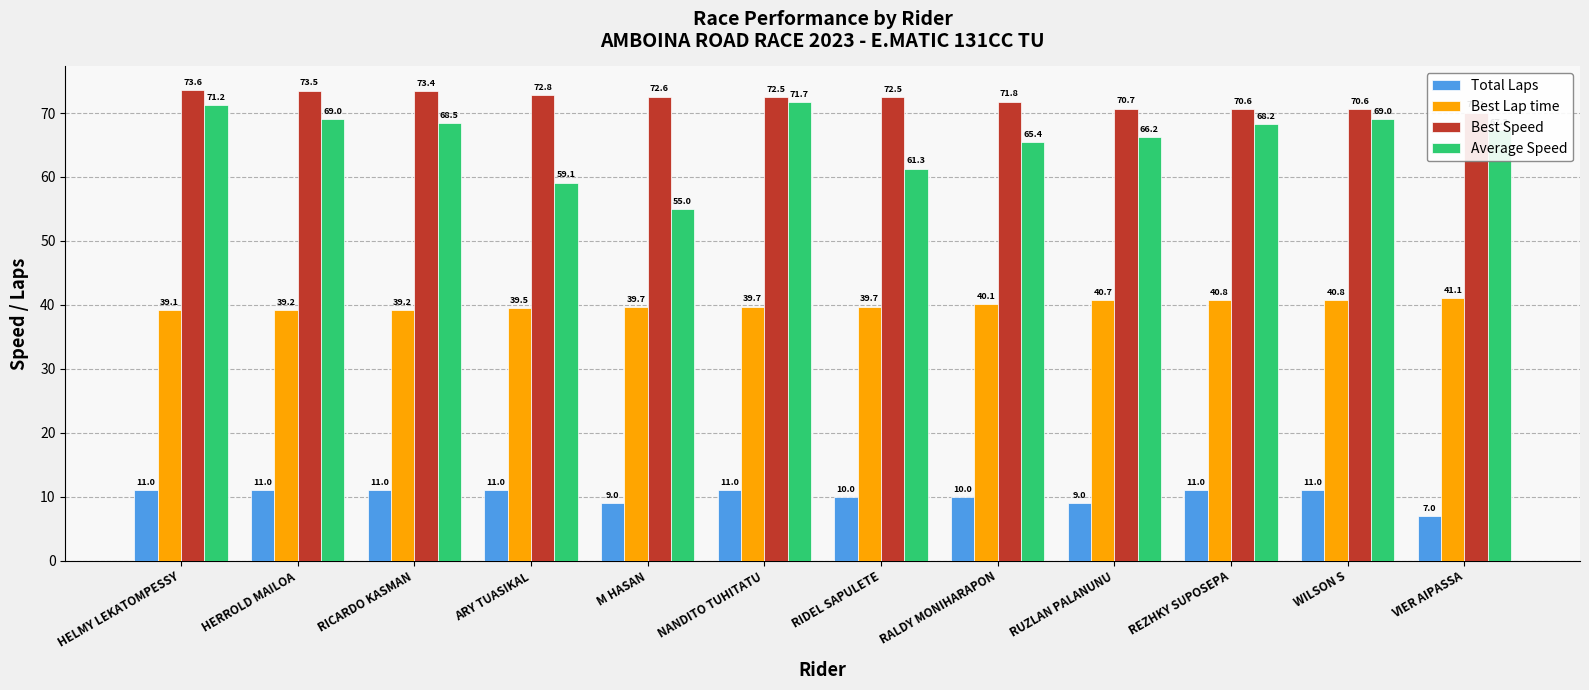

Where is Average Speed nearest to the value 63?

RIDEL SAPULETE